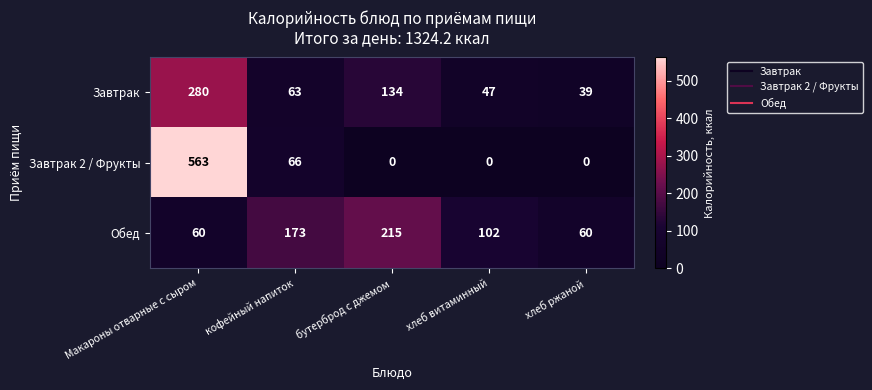

What is the total value across all series at бутерброд с джемом?

349